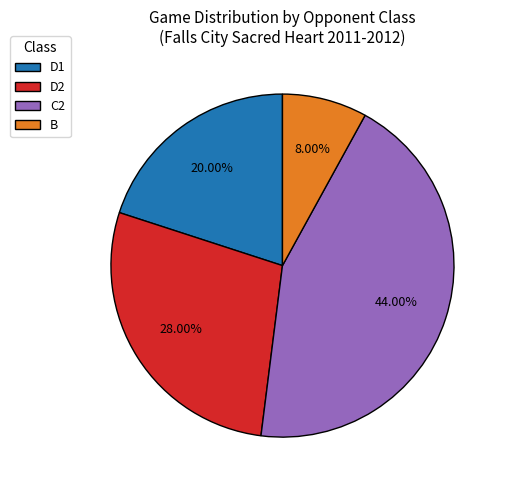

What percentage is the B slice, to the nearest percent?

8%